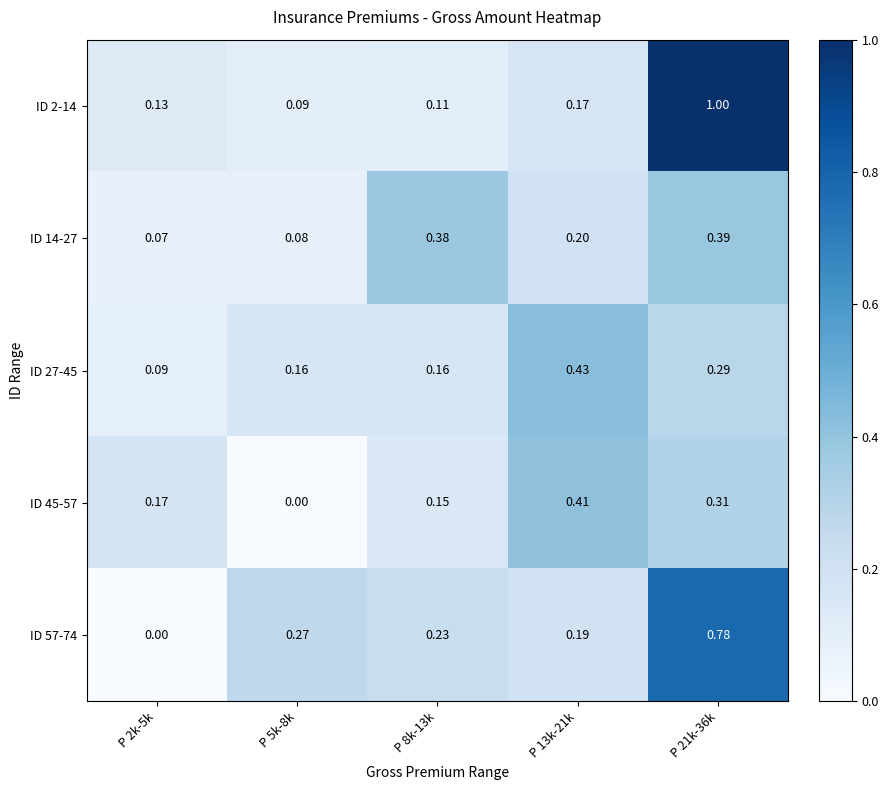

Is the value of ID 27-45 at P 8k-13k greater than the value of ID 57-74 at P 13k-21k?

No